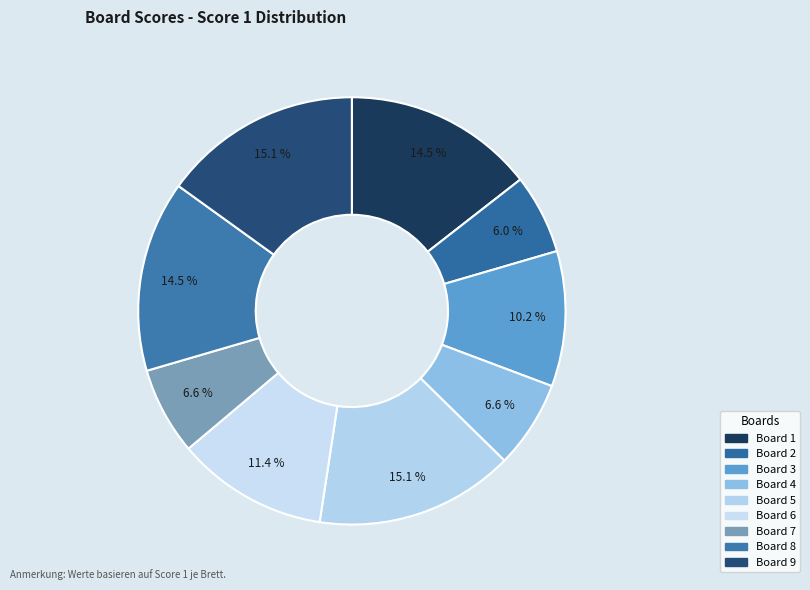

Do Board 7 and Board 9 together represent more than half of the pie?

No